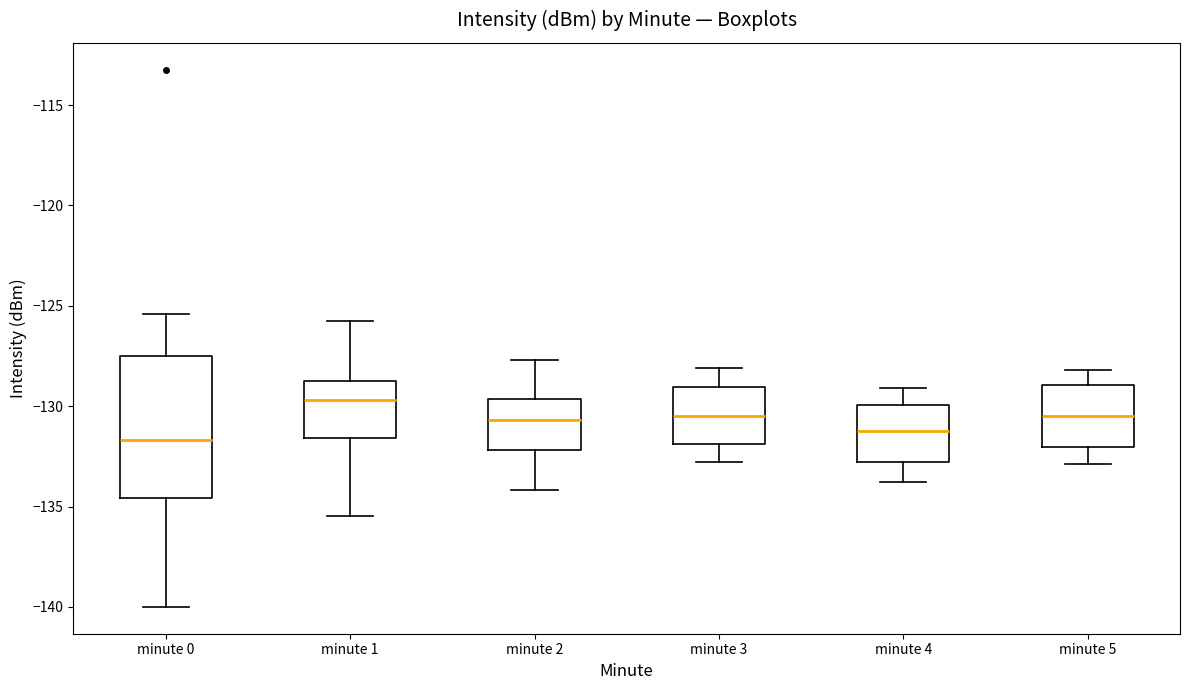

Where does the upper whisker of the box for minute 2 end on the y-axis? The values are not printed on the chart, so give them approximately, as read against the axis.

-127.5